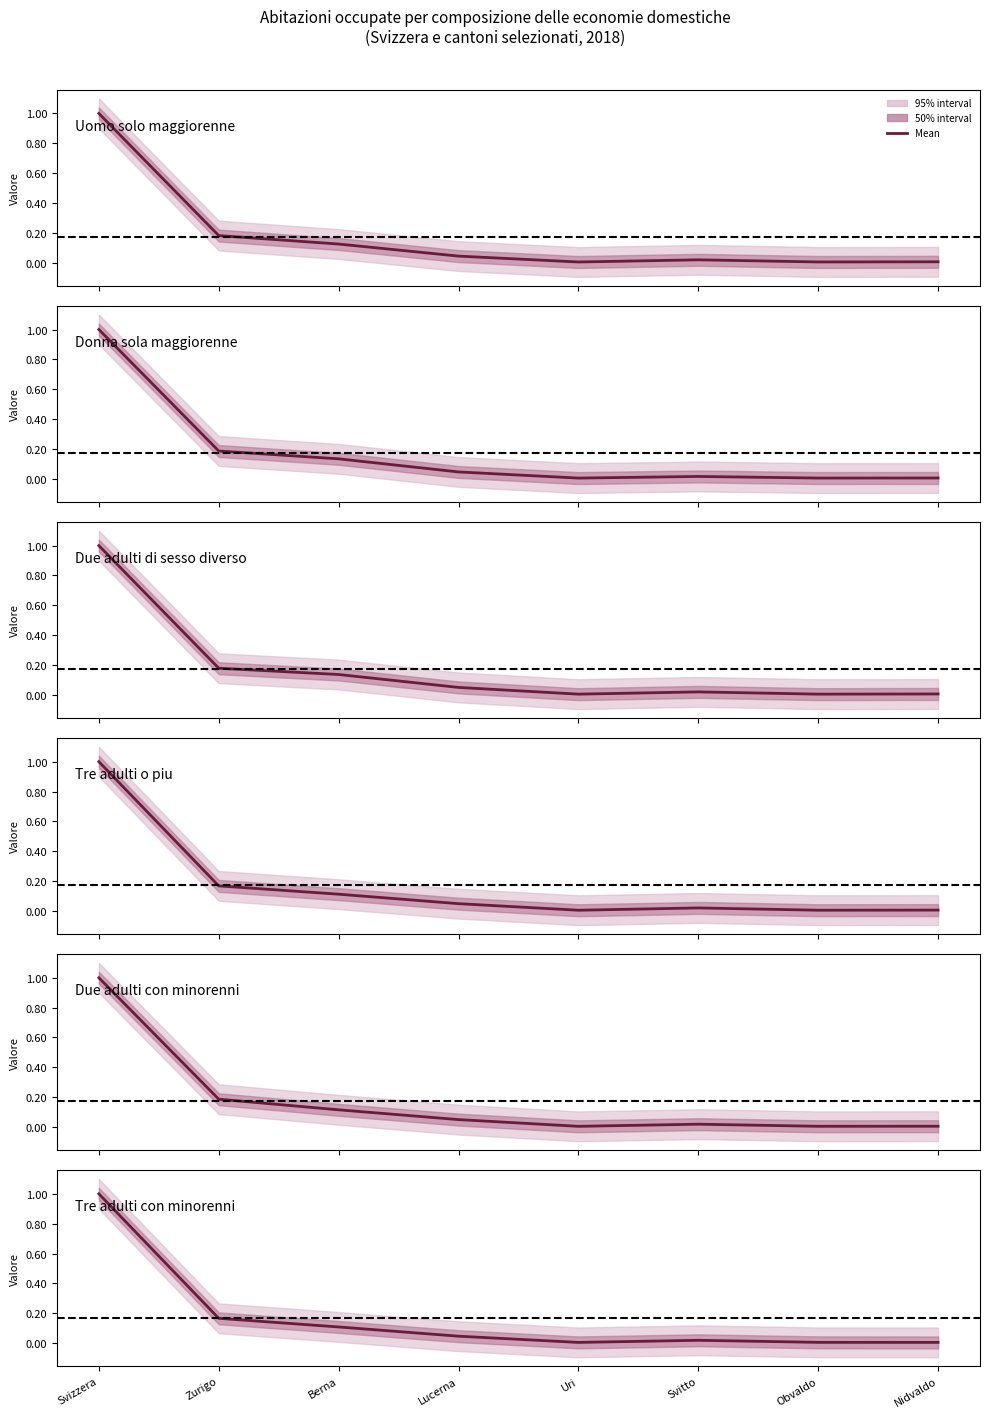

What is the label of the 1st point from the right?

Nidvaldo